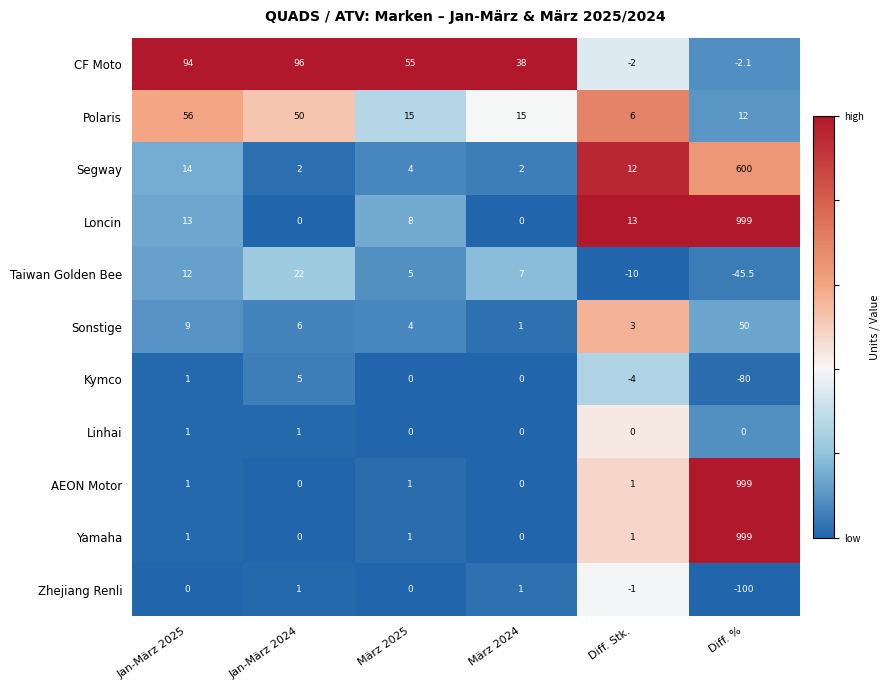

What is the approximate value of Linhai at Jan-März 2024?

1.0